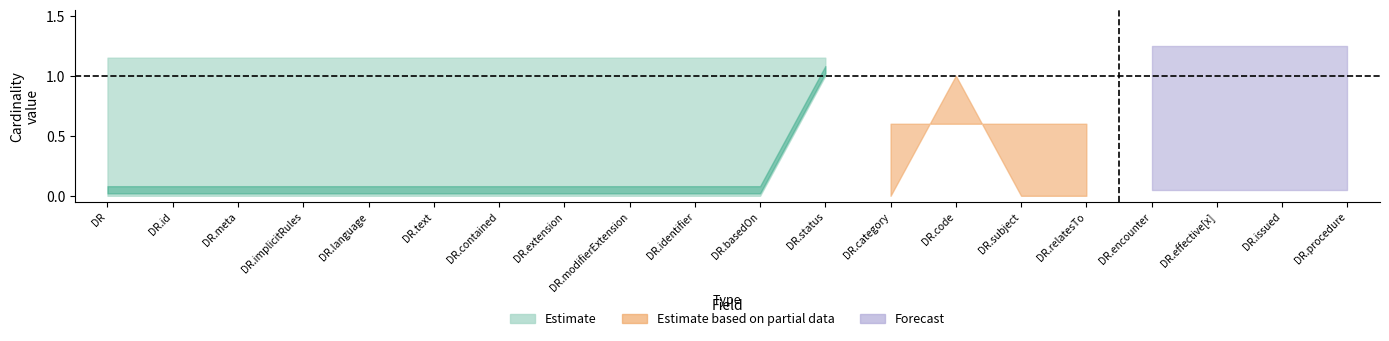

What is the label of the 16th point from the right?

DiagnosticReport.language